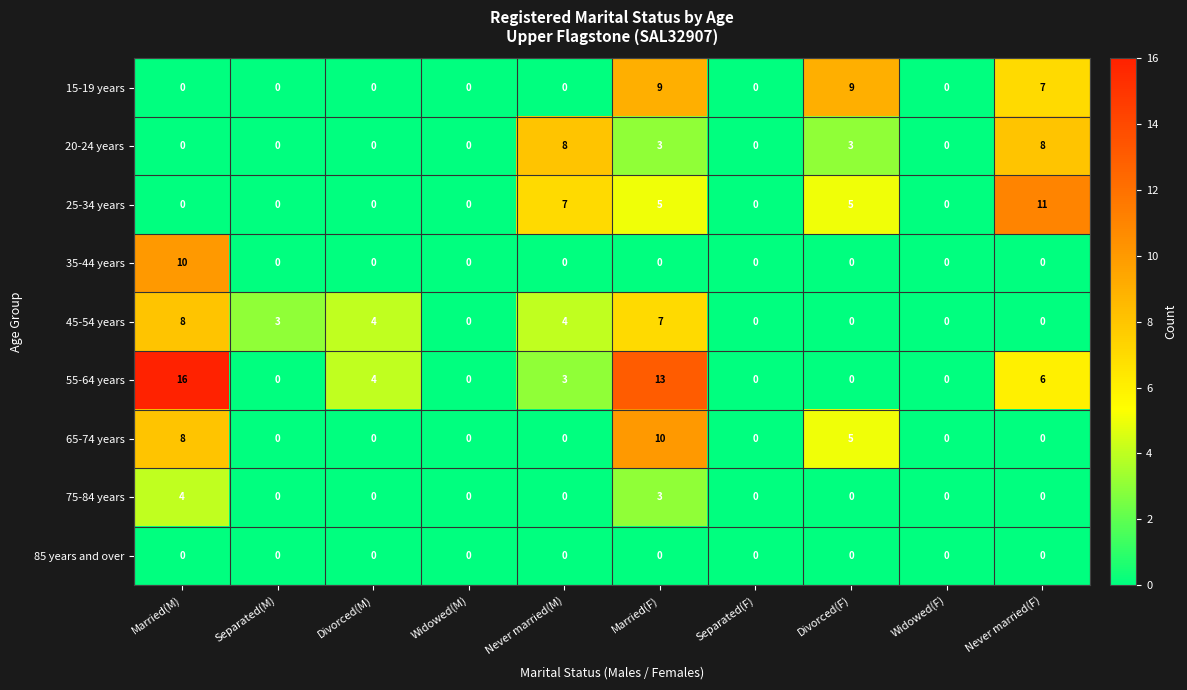

Is the value of 75-84 years at Married(M) greater than the value of 15-19 years at Widowed(F)?

Yes